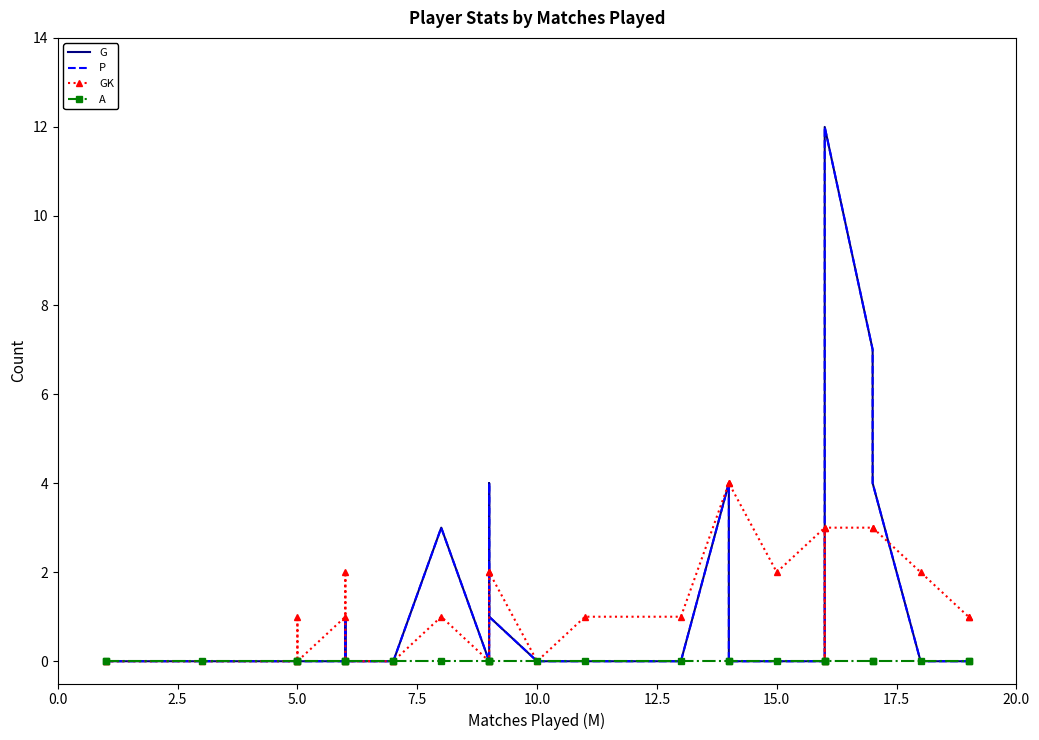

What is the difference between the second highest and minimum values in the G series?

7